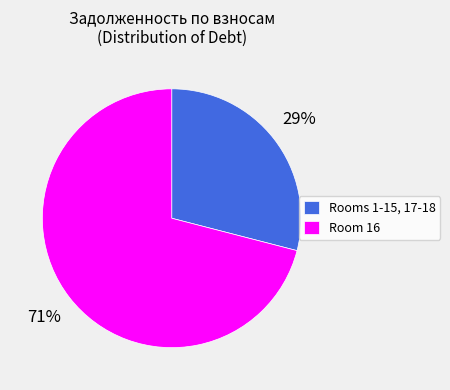

What is the ratio of the value at Room 16 to the value at Rooms 1-15, 17-18?

2.4